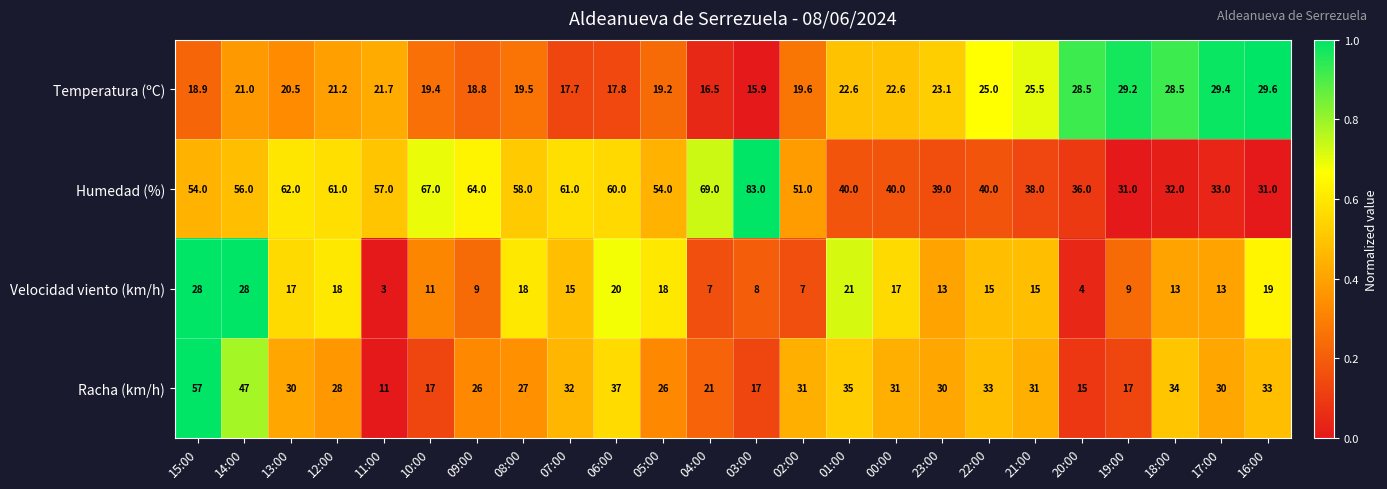

List the series in order of their peak value, lowest first.

Velocidad viento (km/h), Temperatura (ºC), Racha (km/h), Humedad (%)